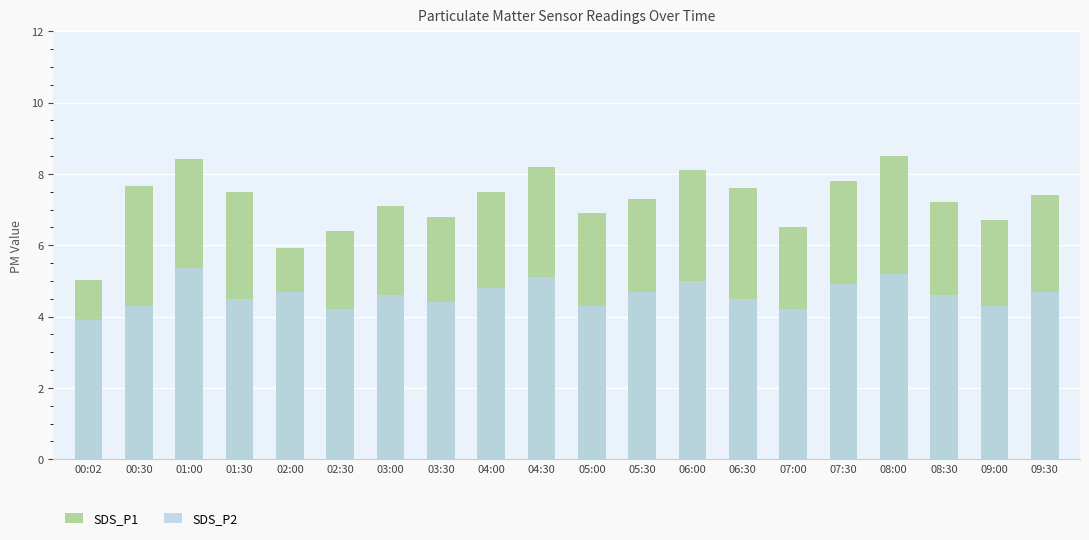

What is the value of the SDS_P2 bar at the 18th from the left?

4.6